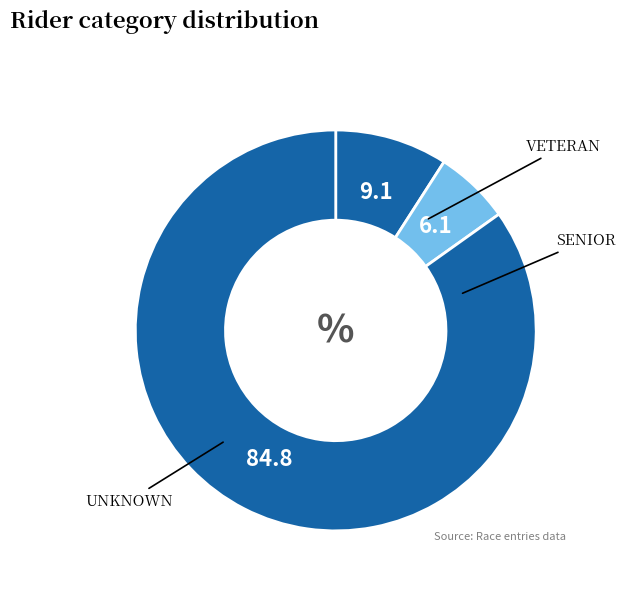

How many segments does this pie chart have?

3